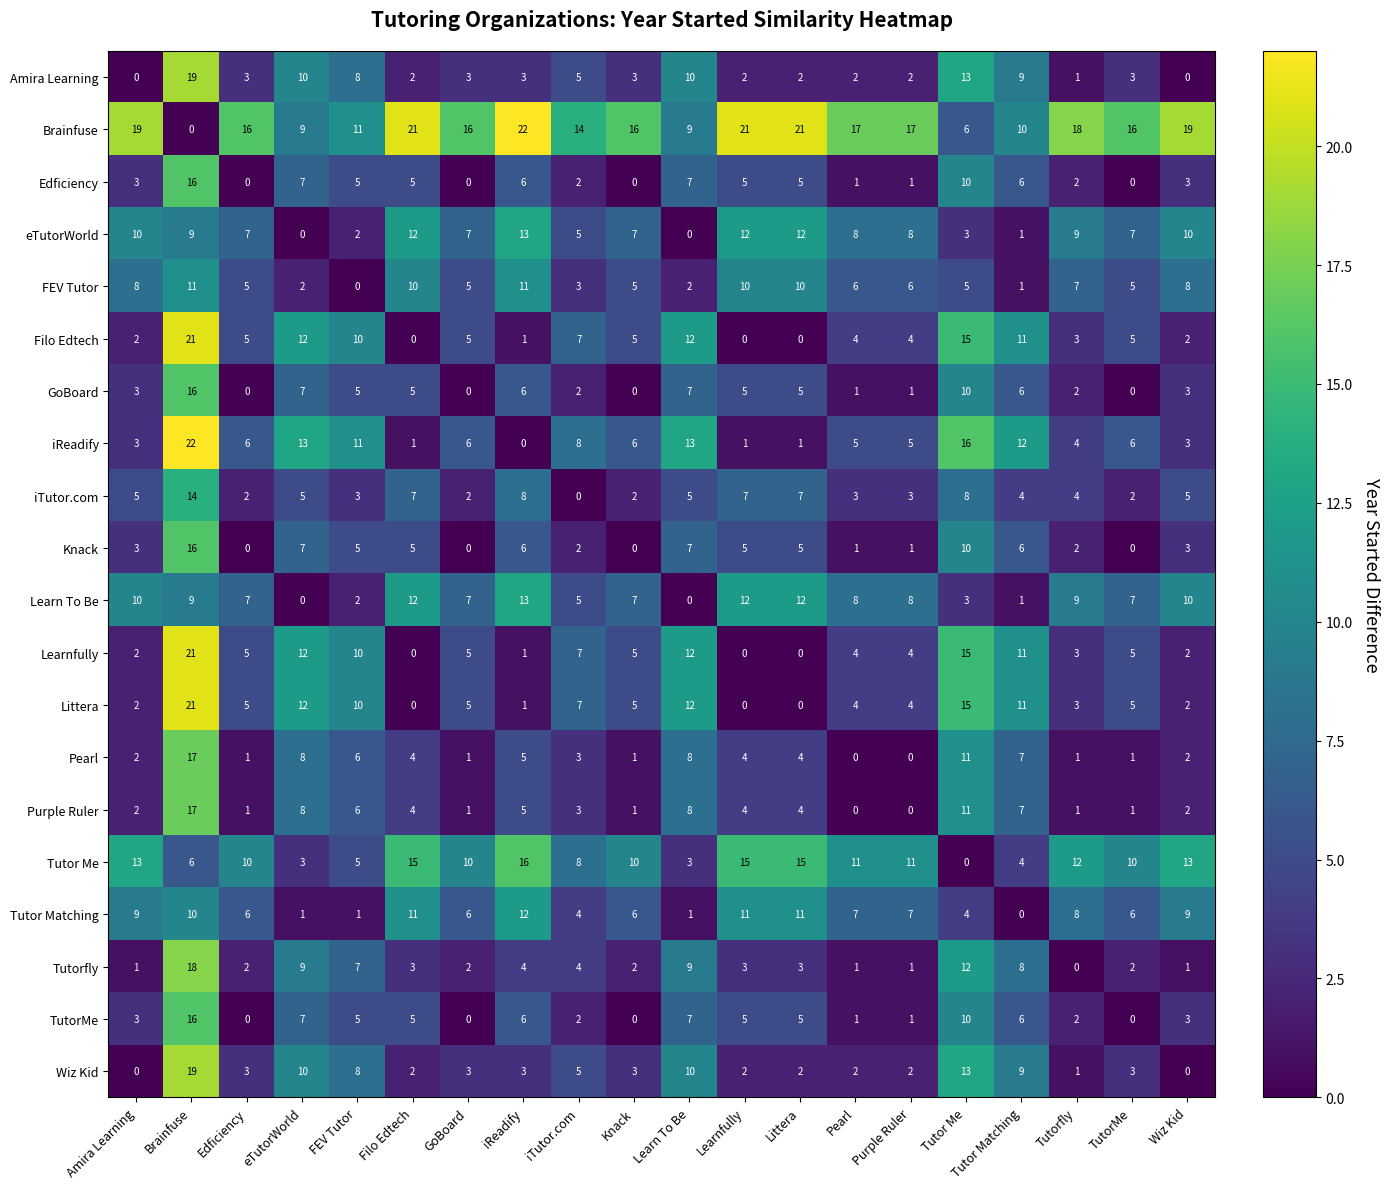

How many values in FEV Tutor are above zero?

19